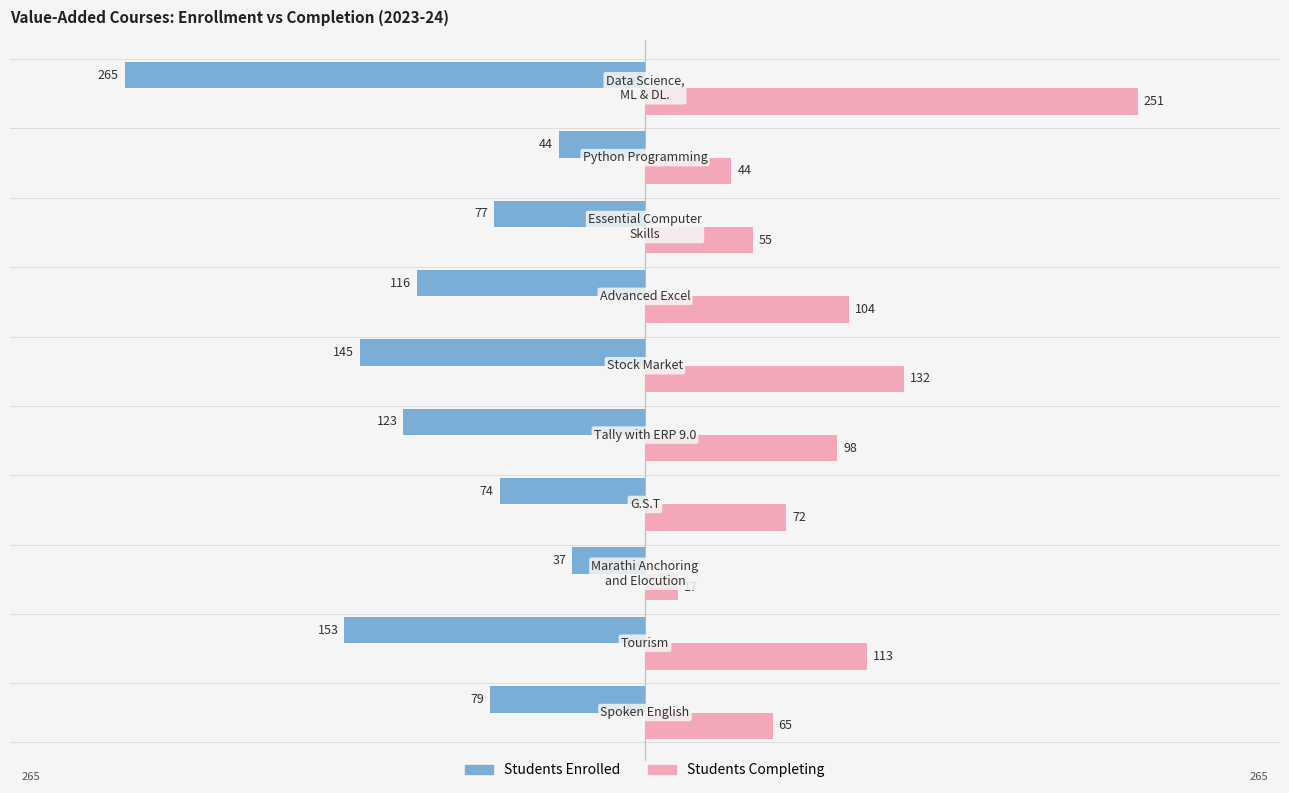

What is the average value of the Students Completing series?

95